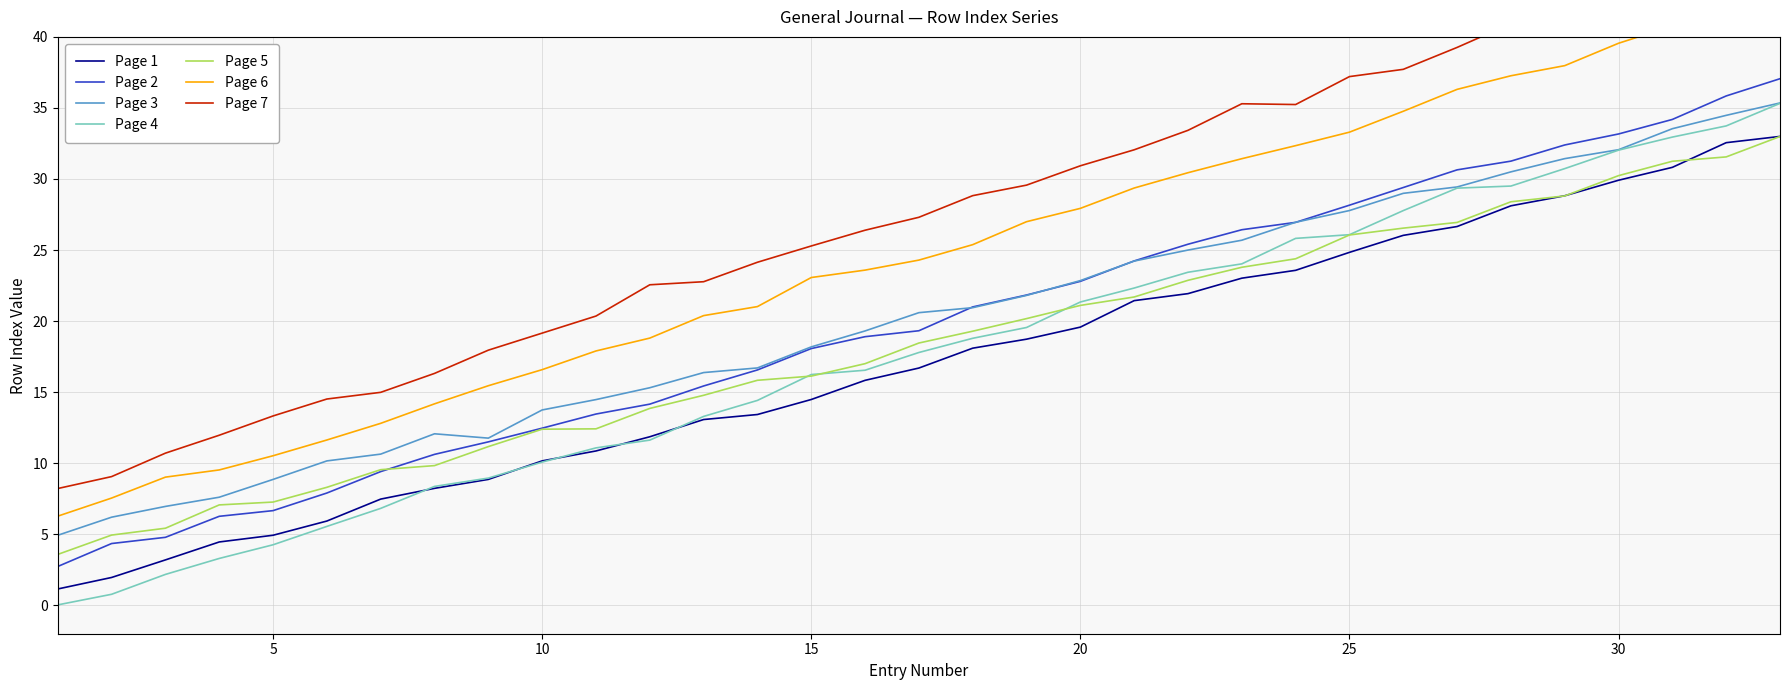

What is the maximum value for Page 2?

37.1